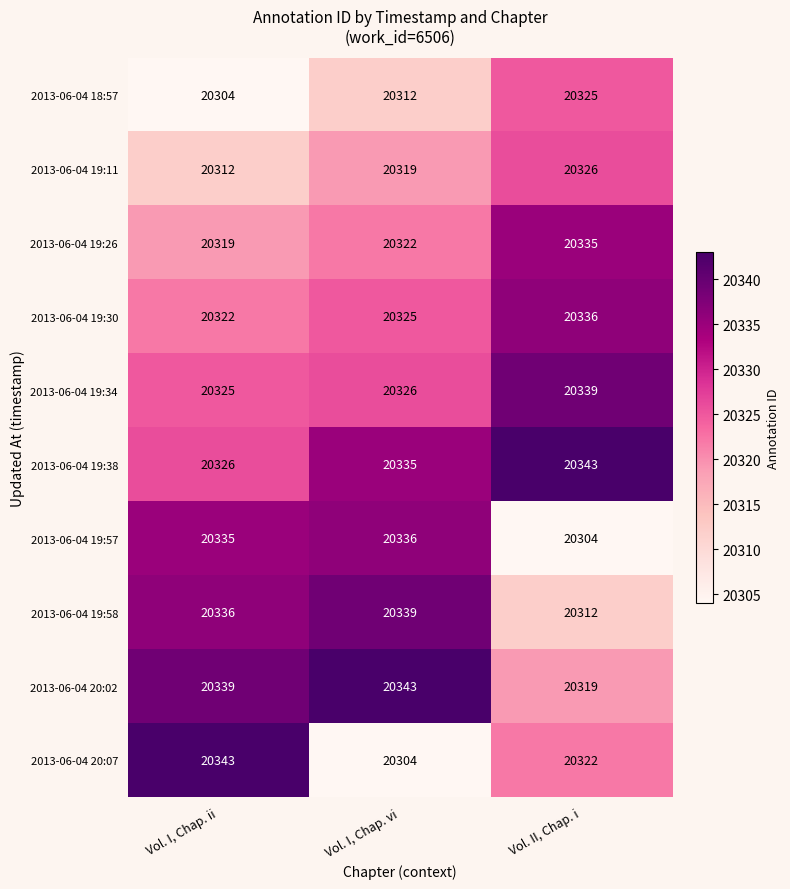

The value of 2013-06-04 19:58 at Vol. I, Chap. ii is 35278. True or false?

False